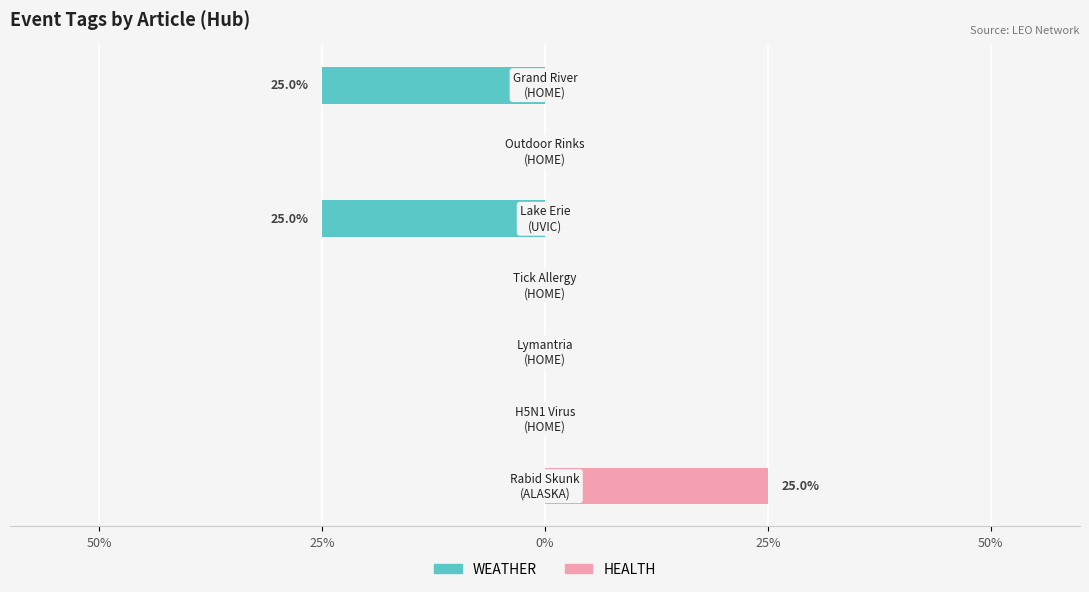

What is the average value of the WEATHER series?

-7